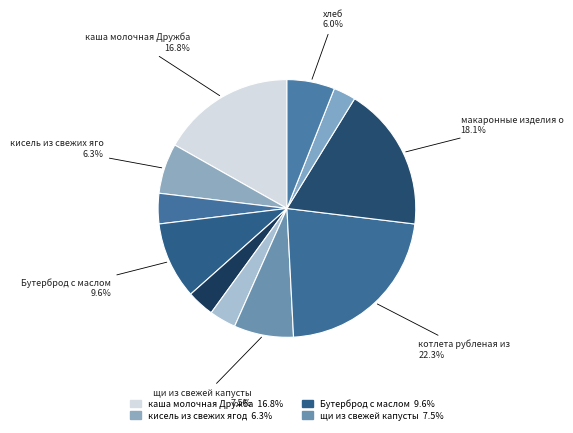

Which slice is the smallest?

чай с сахаром